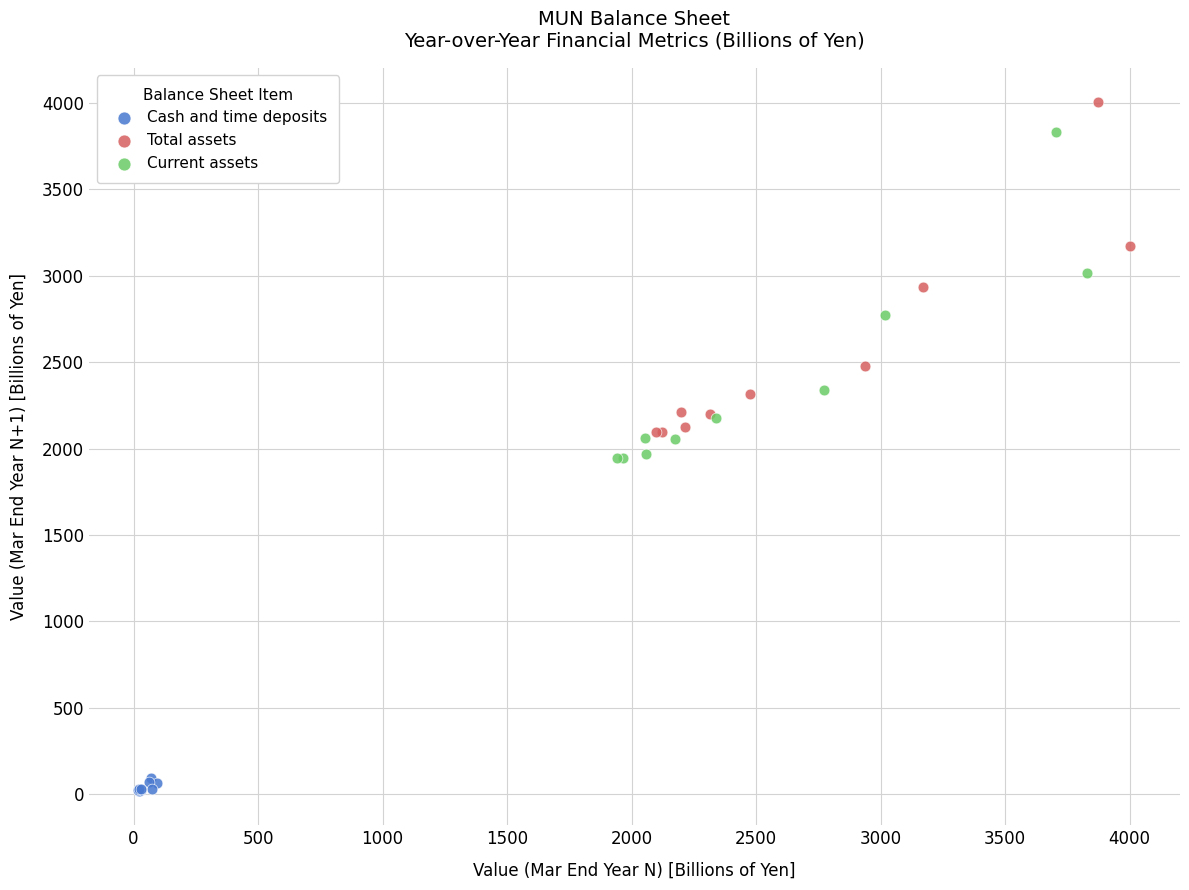

Which series has the largest Y range (max minus min)?

Total assets